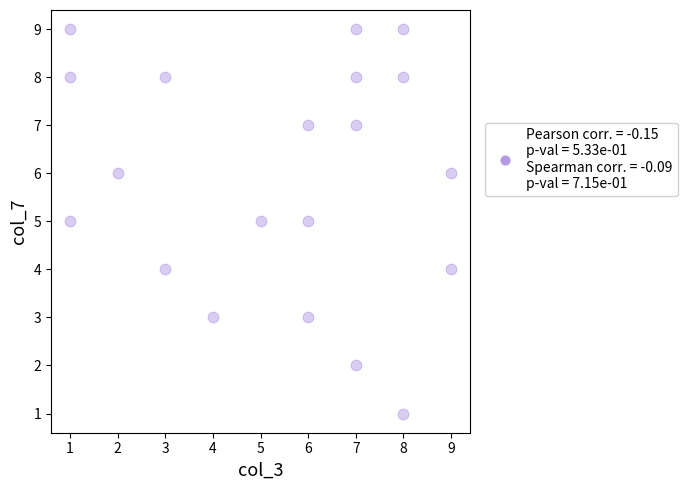

What is the range of X values (max minus min)?

8